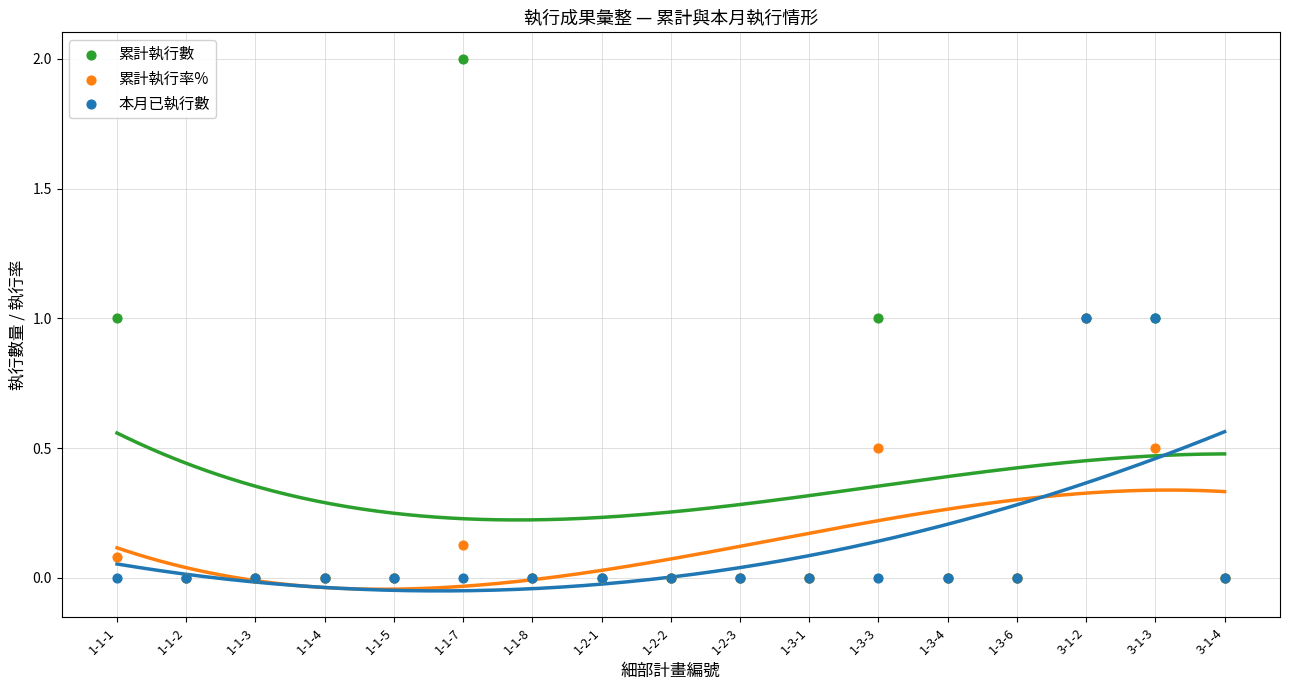

What are all the series names shown in the legend?

累計執行數, 累計執行率%, 本月已執行數